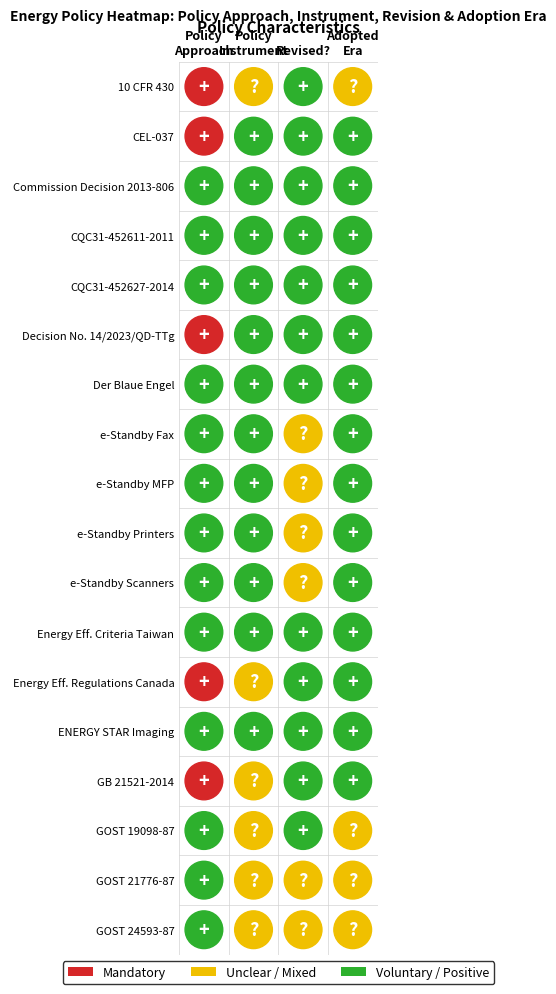

What is the ratio of the value at 6 to the value at 7?

1.0